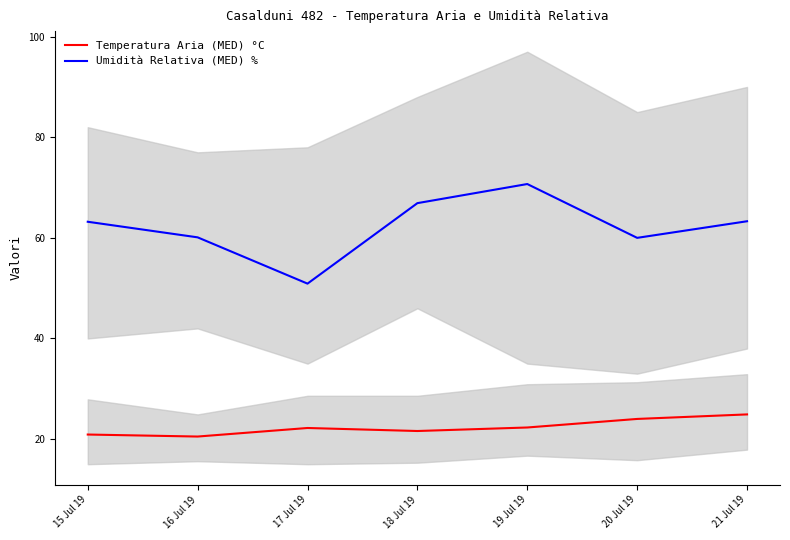

Is it true that Temperatura Aria (MED) °C equals 22.3 at 19 Jul 19?

True